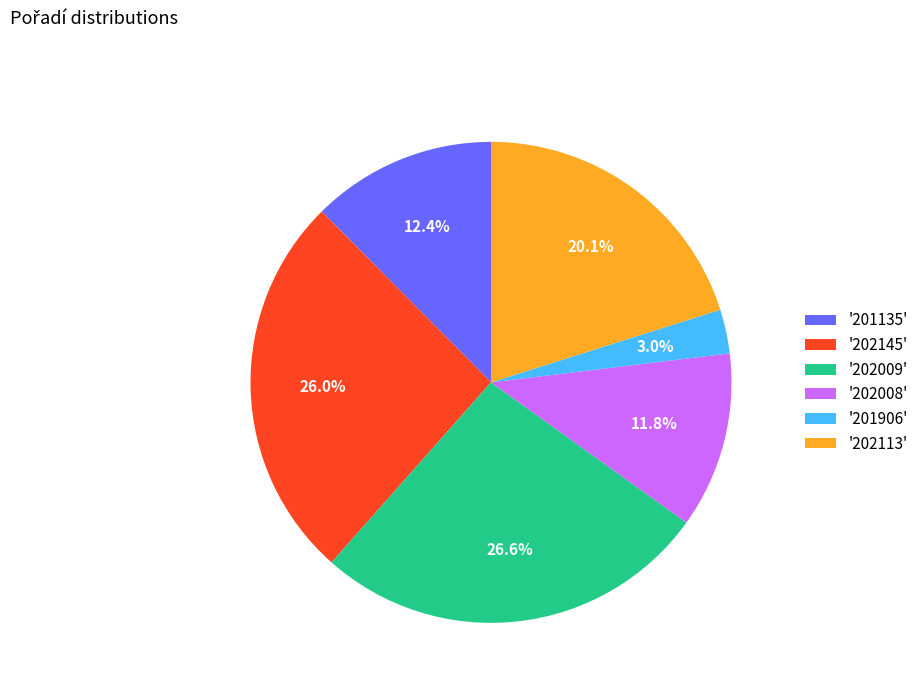

Rank the categories by value from highest to lowest.

'202009', '202145', '202113', '201135', '202008', '201906'